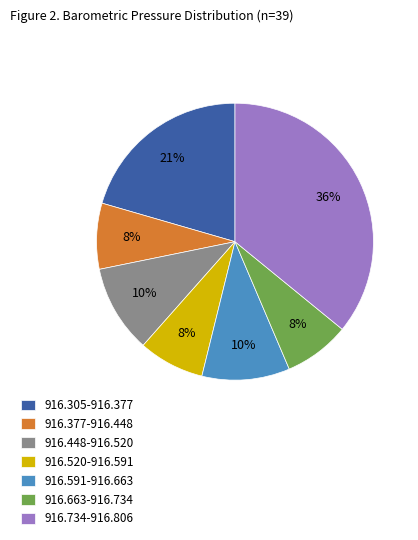

Which category has the biggest portion of the pie?

916.734-916.806